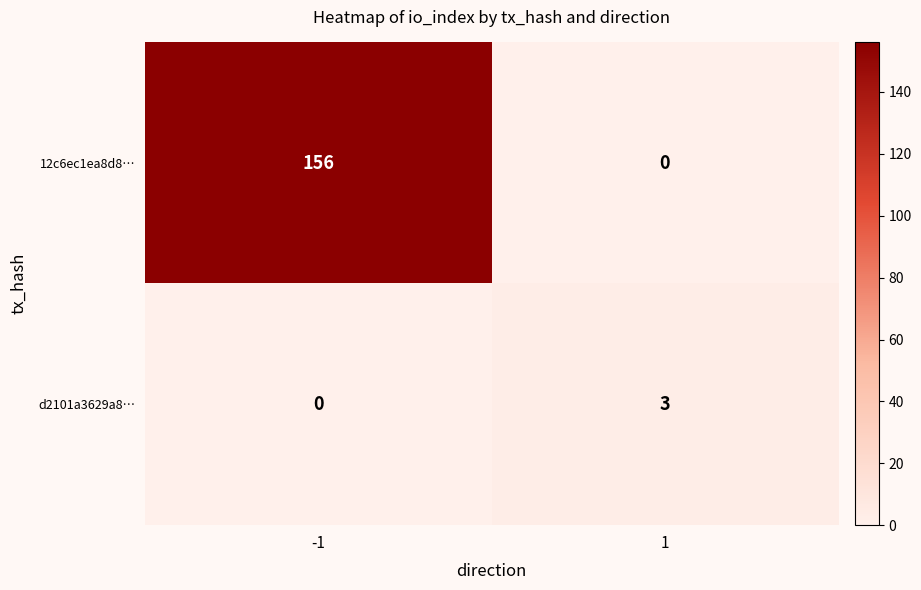

What is the total value across all series at 1?

3